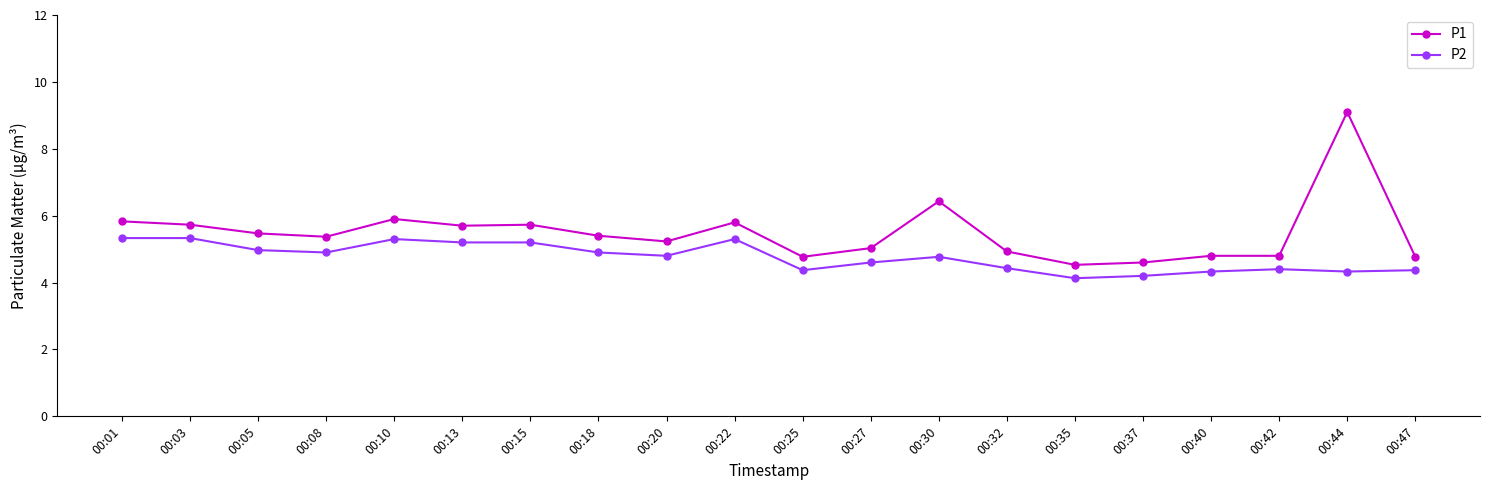

True or false: P2 has more than 1 interior local peaks.

True